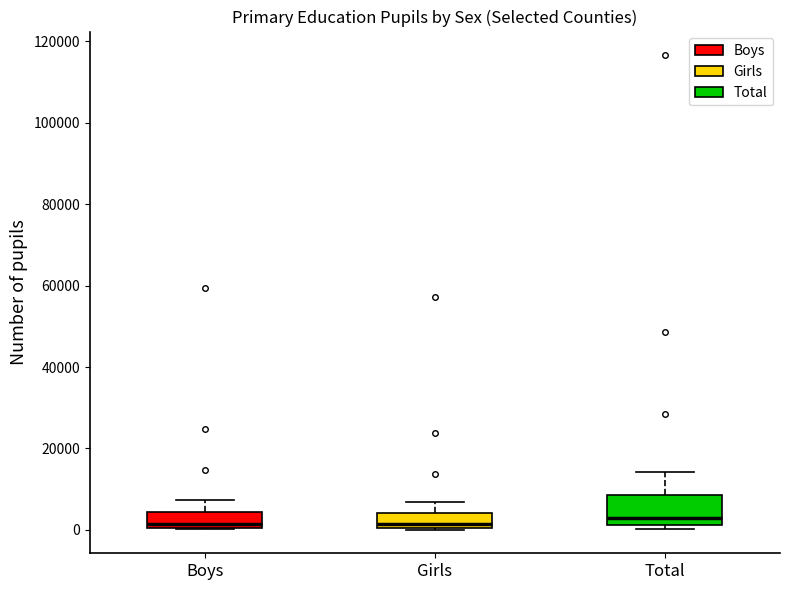

Comparing the boxes themselves (not the whiskers), which one is the tallest?

Total